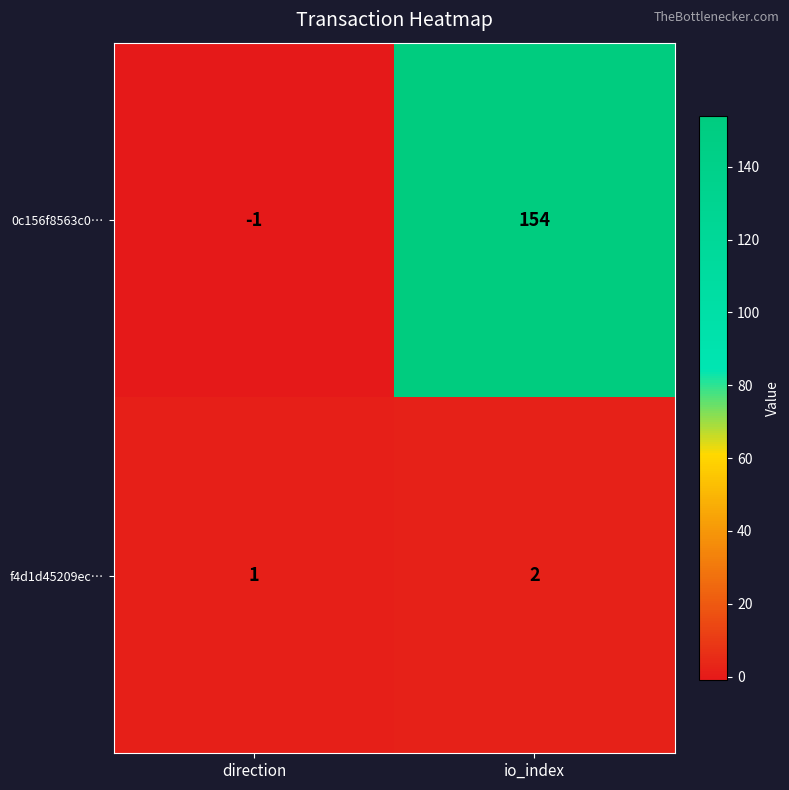

What is the maximum value shown in the chart?

154